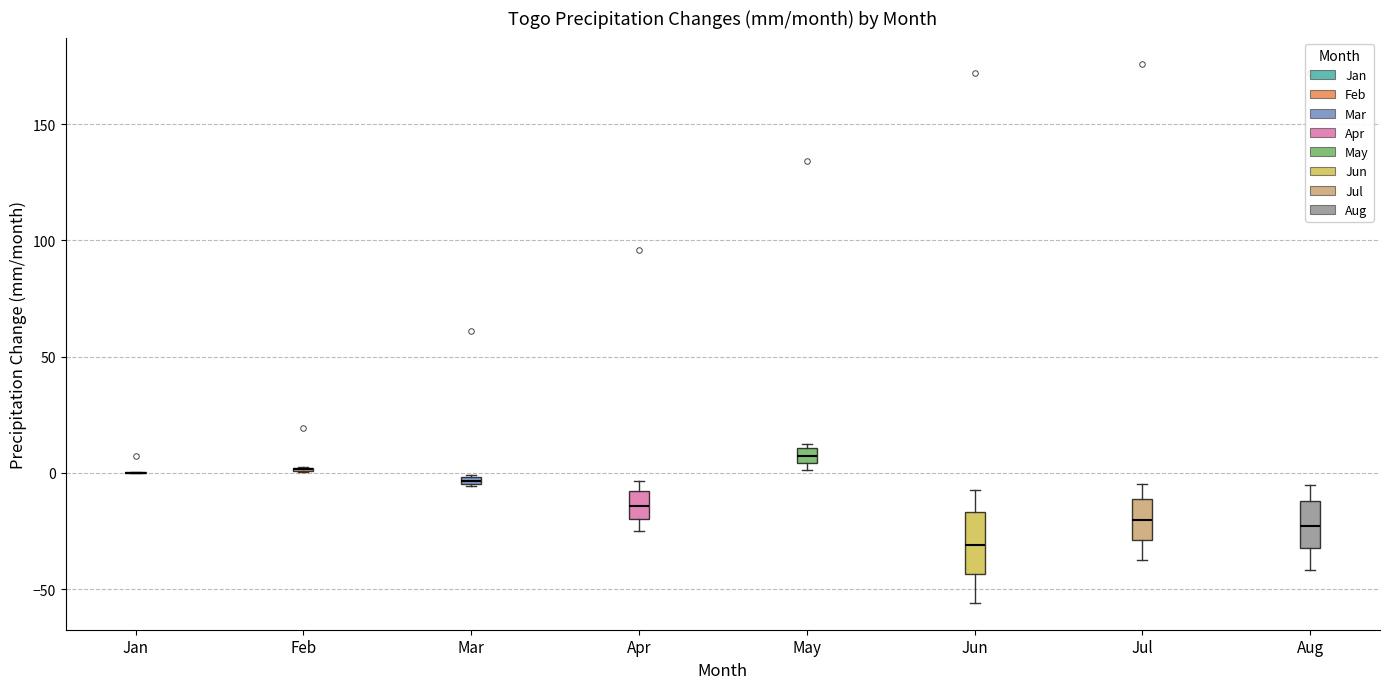

Where is the lower edge of the box for May on the y-axis? The values are not printed on the chart, so give them approximately, as read against the axis.

5